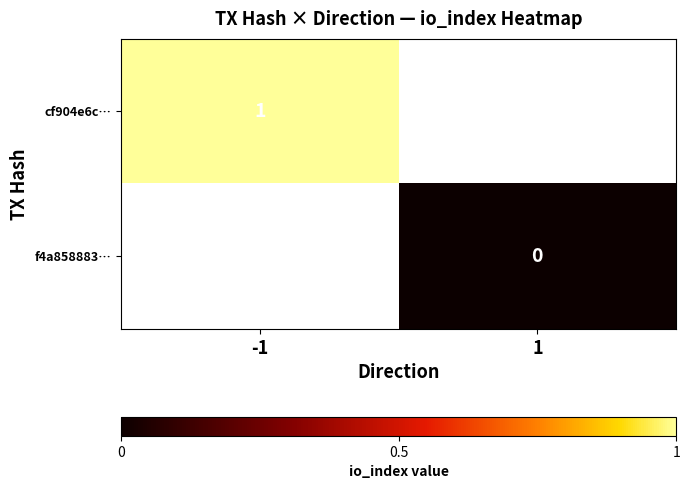

What is the greatest value displayed?

1.0